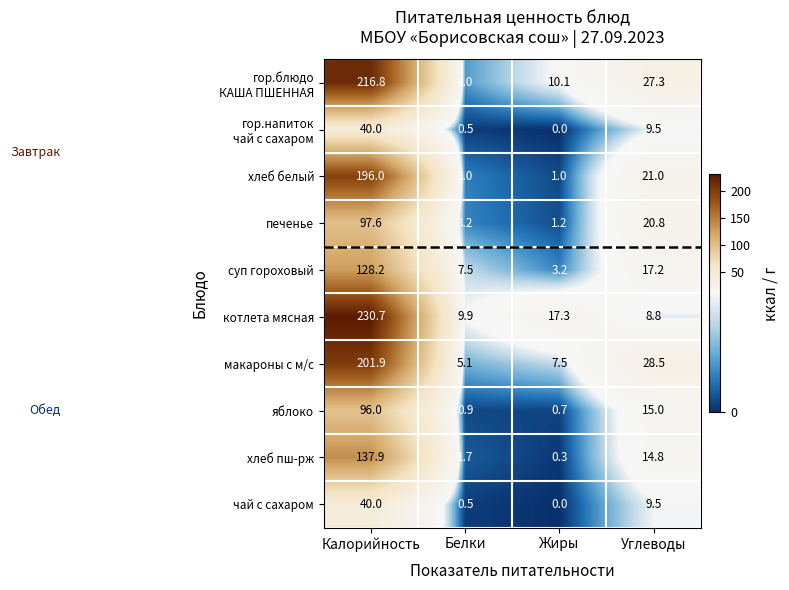

List the labels in order of хлеб пш-рж value, largest first.

Калорийность, Углеводы, Белки, Жиры